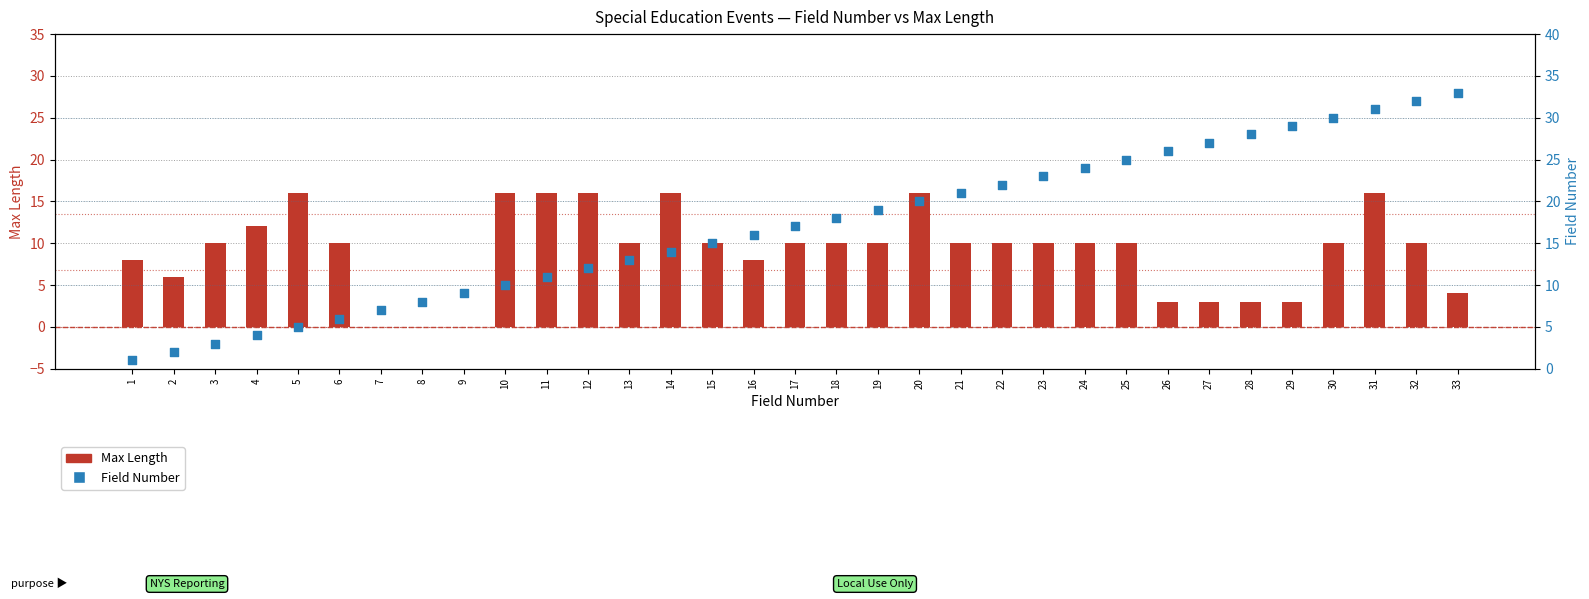

What are all the series names shown in the legend?

Max Length, Field Number